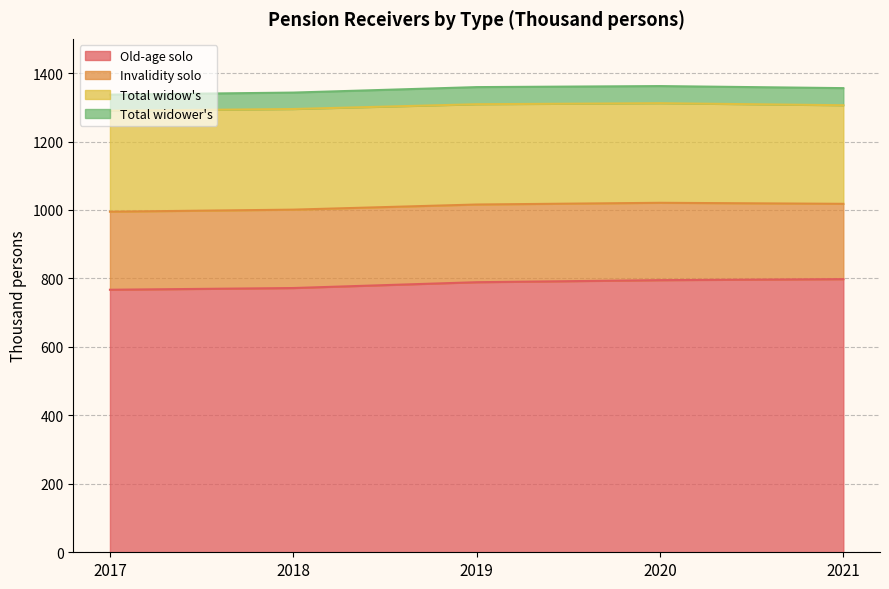

True or false: Total widower's and Old-age solo cross at least once.

False